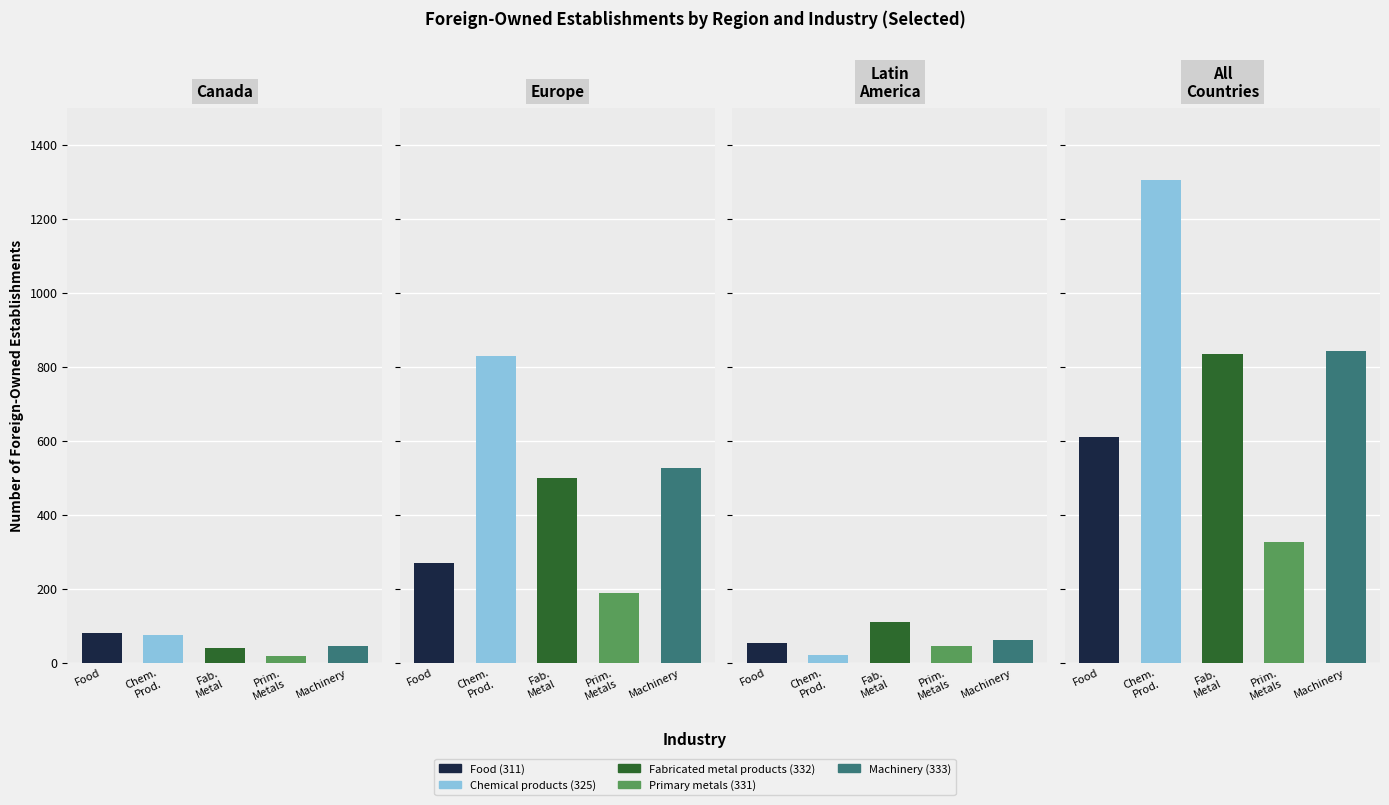

What is the value of the Primary metals bar at the 3rd from the left?

46